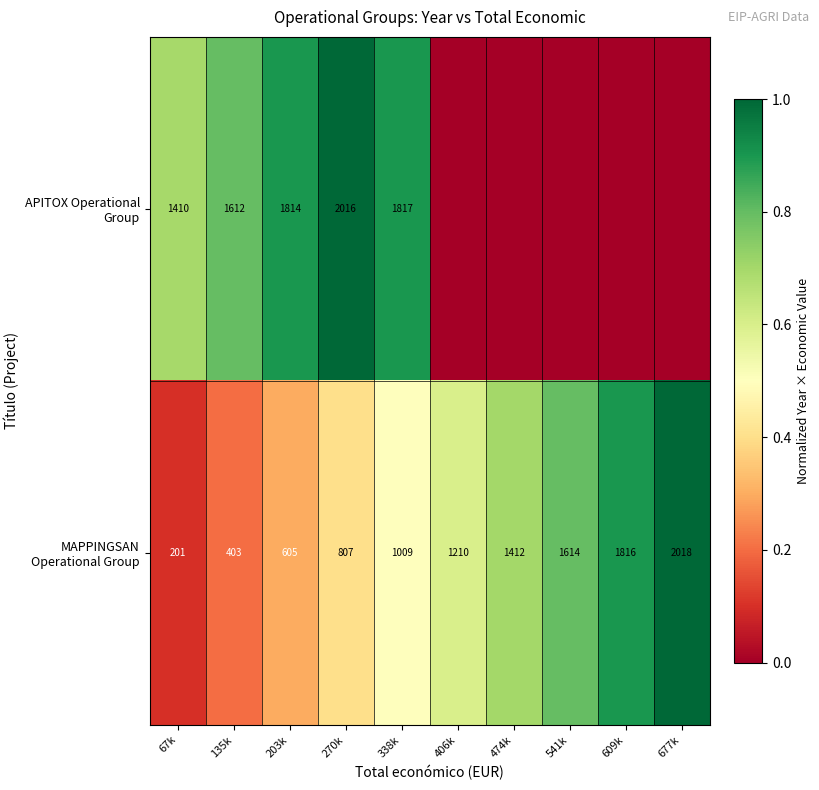

Is the value of APITOX Operational Group at 67k greater than the value of MAPPINGSAN Operational Group at 609k?

No